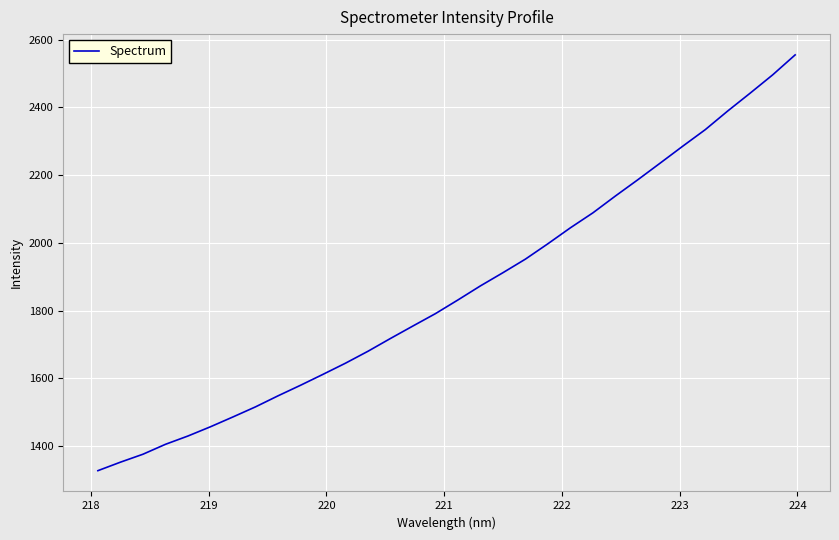

What is the greatest value displayed?

2554.9